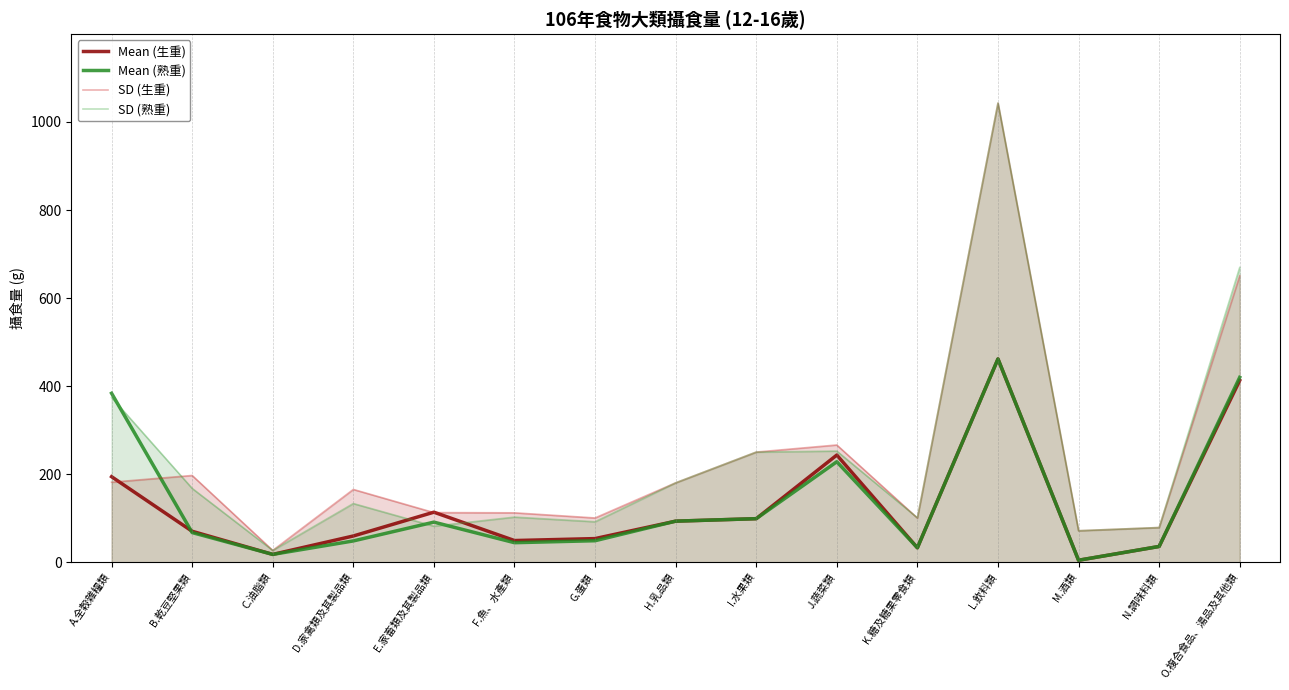

Which category has the highest value in the SD (生重) series?

L.飲料類